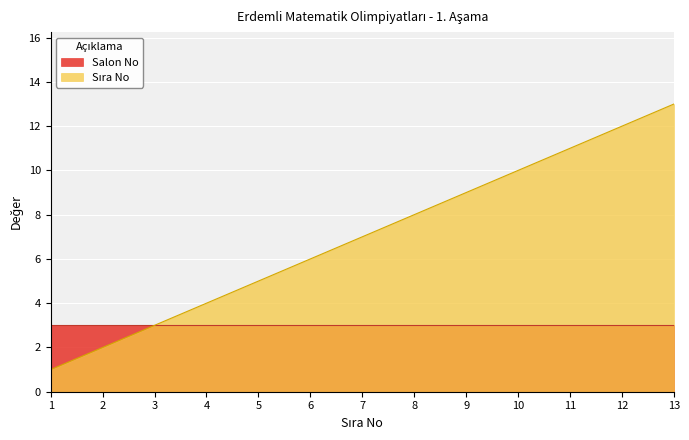

What is the difference between the maximum and minimum values?

12